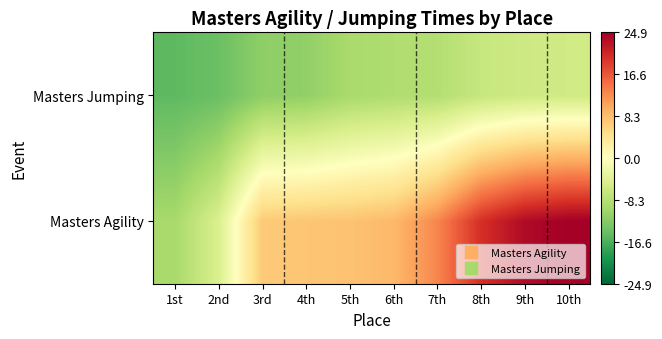

Reading right to left, extract all data points from this chart.

Masters Agility: 10th=24.9	9th=23.6	8th=20.0	7th=12.9	6th=8.8	5th=7.9	4th=7.6	3rd=7.2	2nd=-4.7	1st=-9.6
Masters Jumping: 10th=-5.8	9th=-6.0	8th=-6.7	7th=-8.6	6th=-8.9	5th=-9.5	4th=-11.4	3rd=-11.7	2nd=-14.4	1st=-15.4